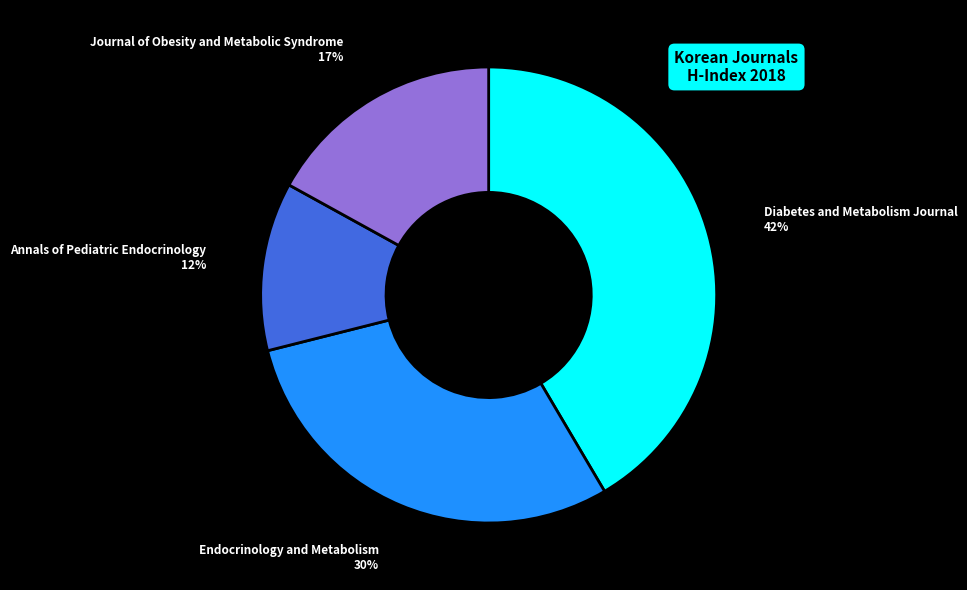

Is there any slice that represents more than half of the pie?

No